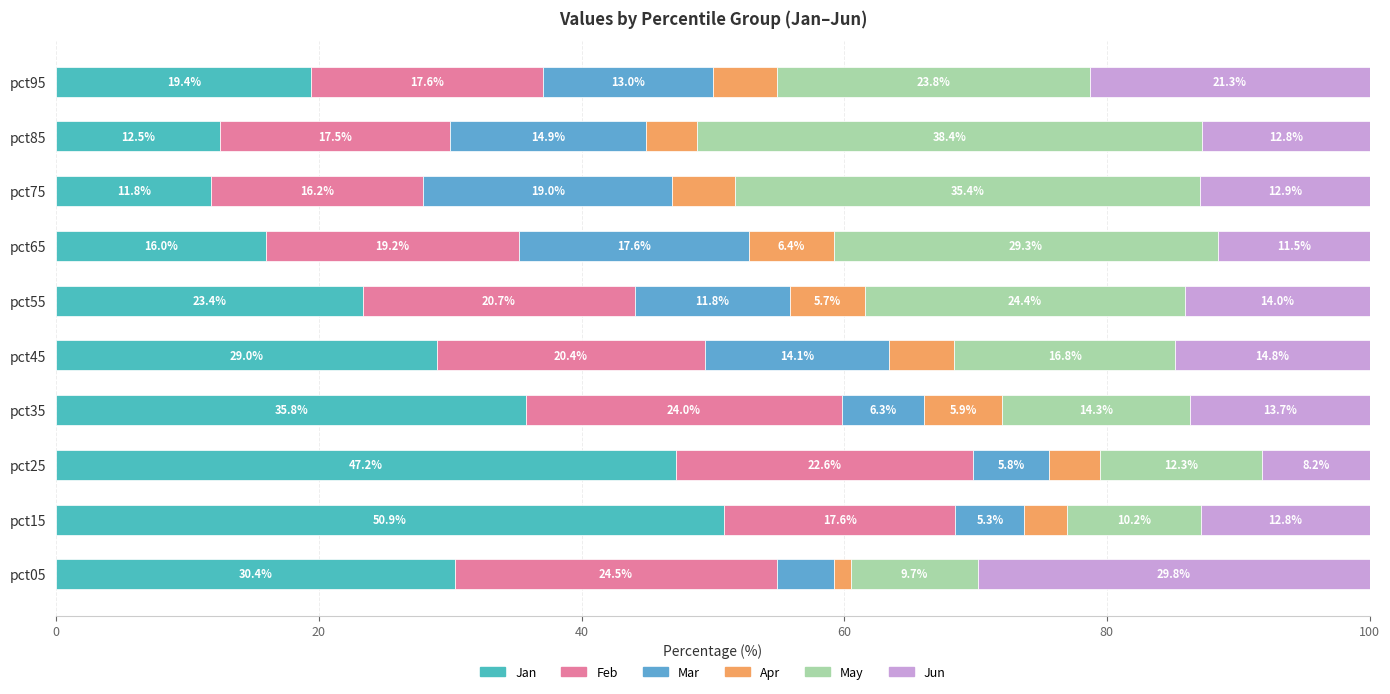

What is the difference between the second highest and minimum values in the Apr series?

4.6